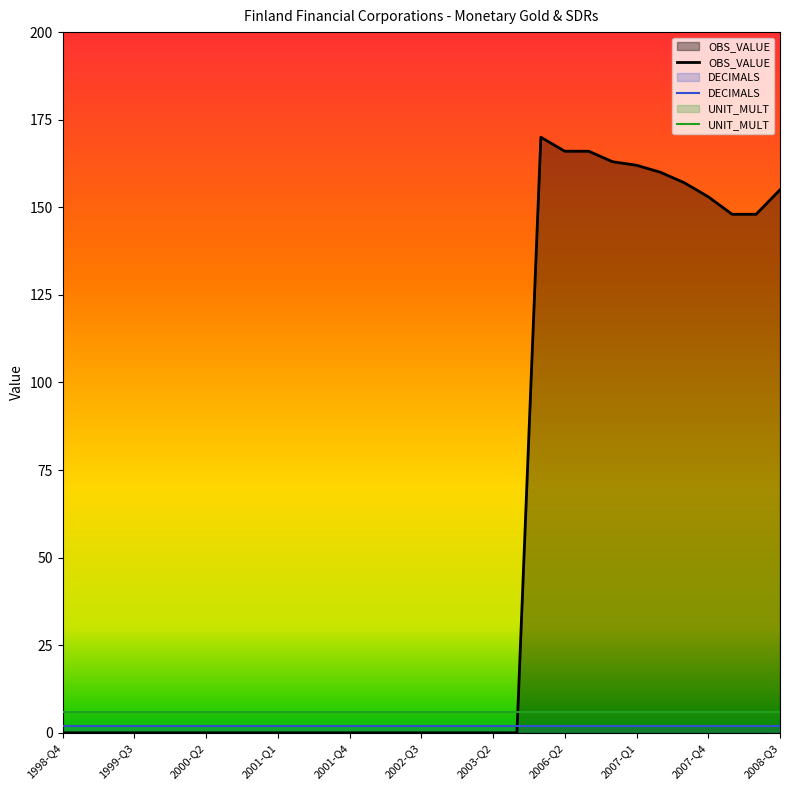

Does the chart have visible grid lines?

No